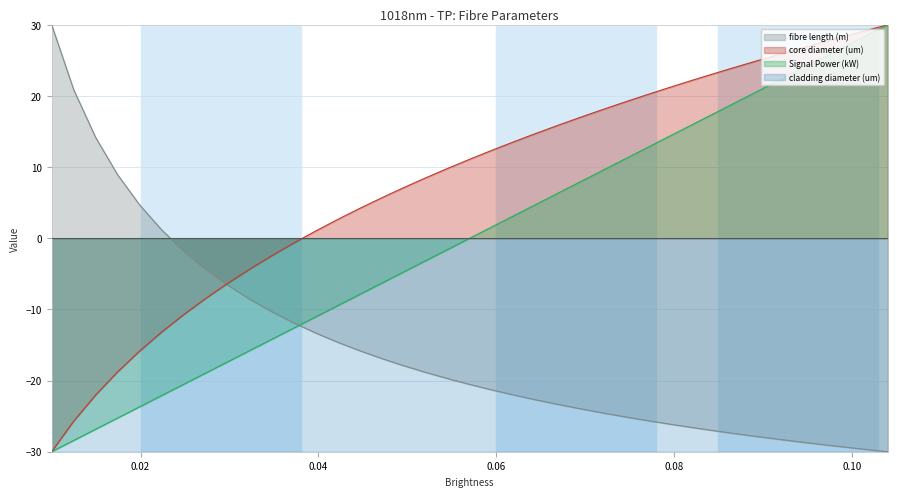

Where does the fibre length (m) series first go above -20?

0.01